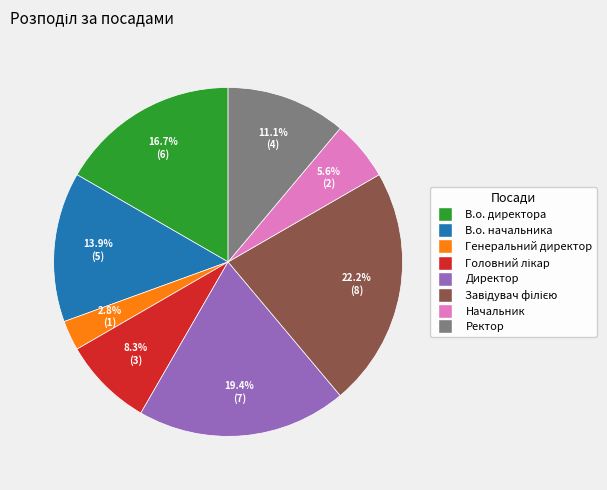

Which slice is the smallest?

Генеральний директор